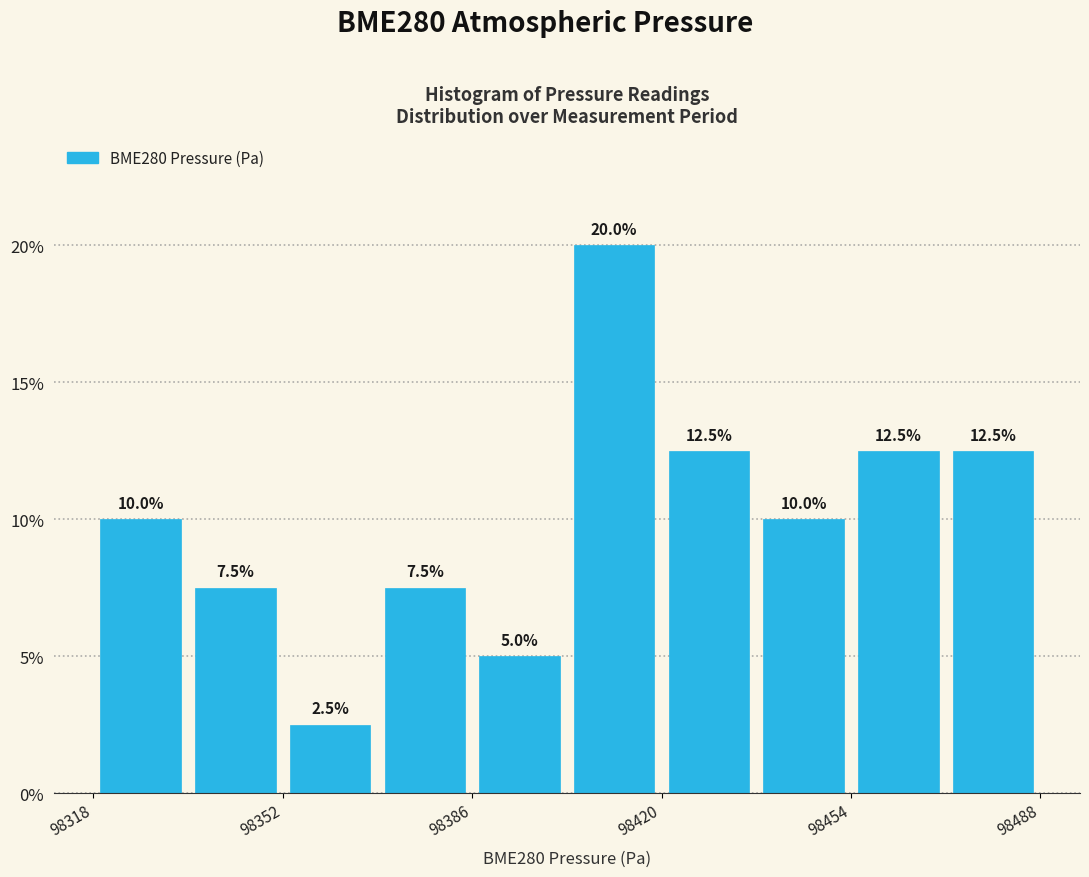

Read against the x-axis, roughly where is the centre of the tallest bar?

98410